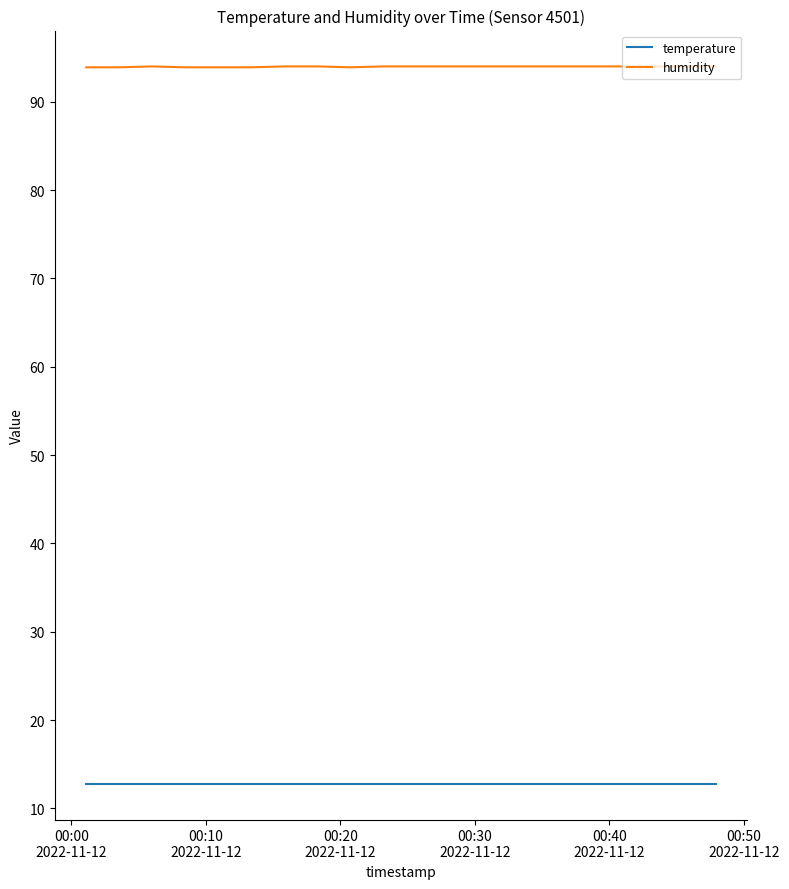

What is the minimum value for humidity?

93.9